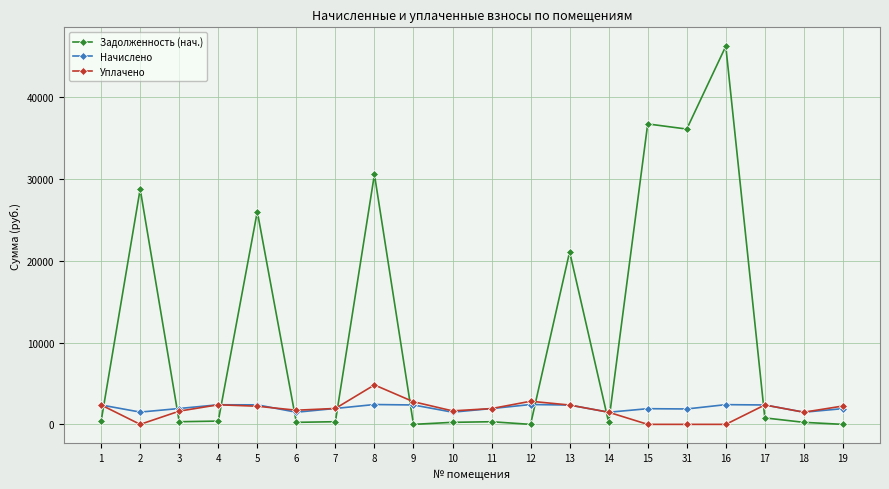

Where do Задолженность (нач.) and Начислено first cross each other?

1 and 2